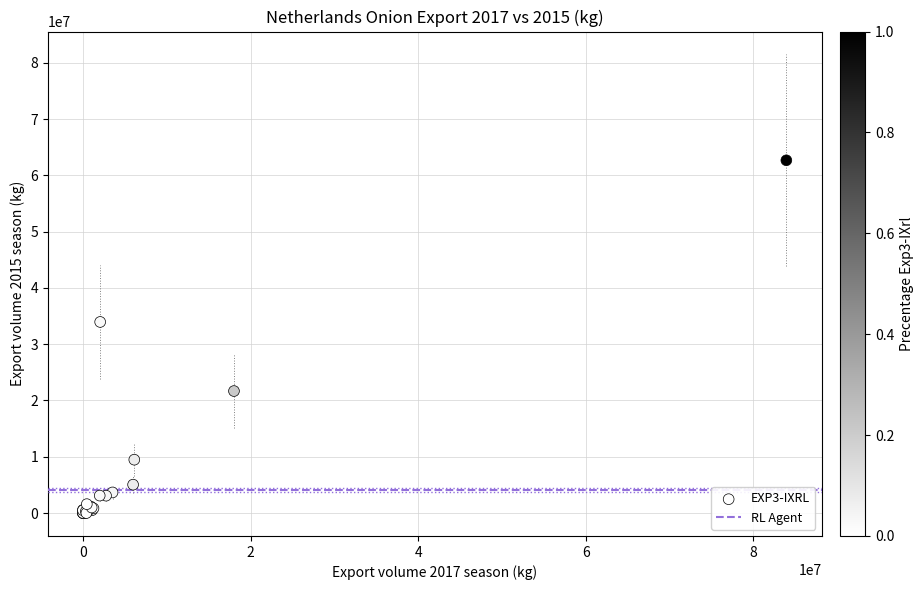

What Y value in the scatter plot is closest to 31332125?

33946930